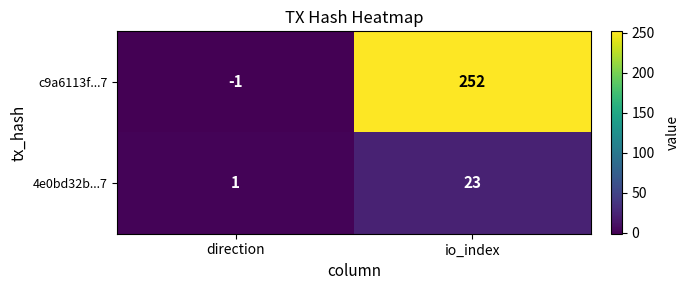

How many categories are shown in the chart?

2